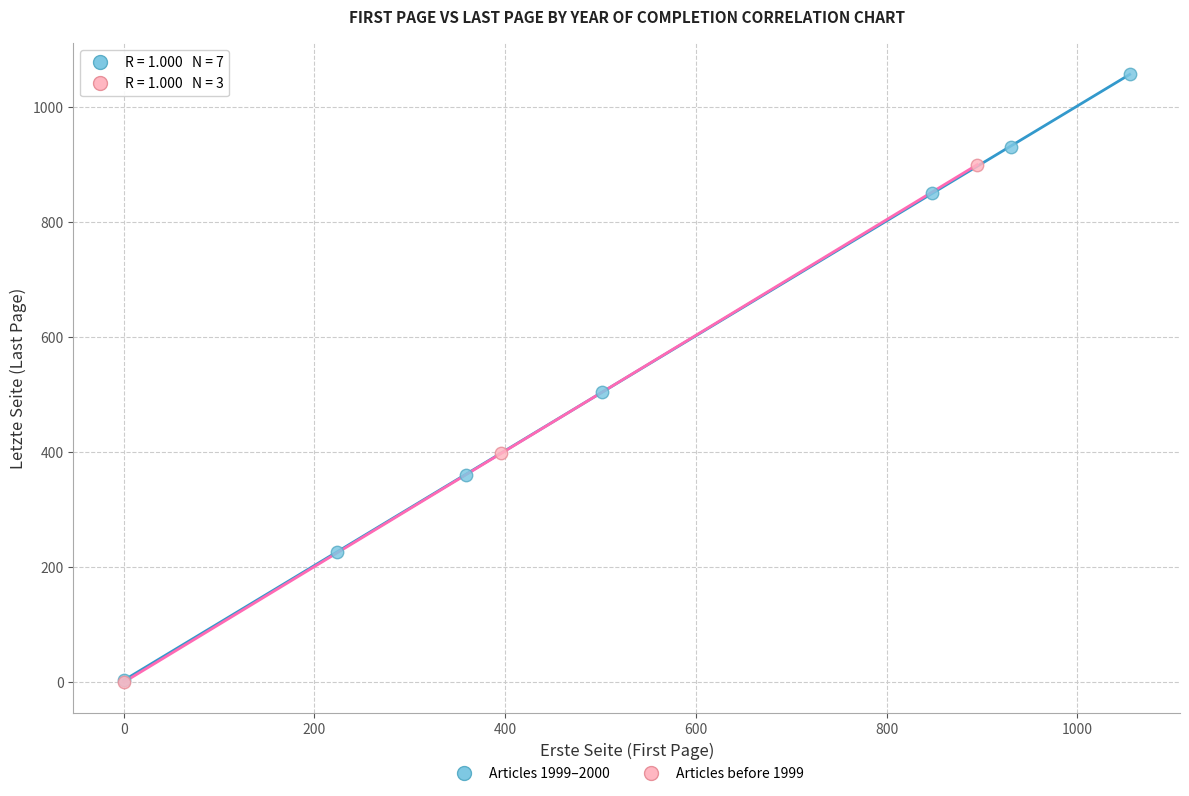

Which series has the largest Y range (max minus min)?

Articles 1999–2000